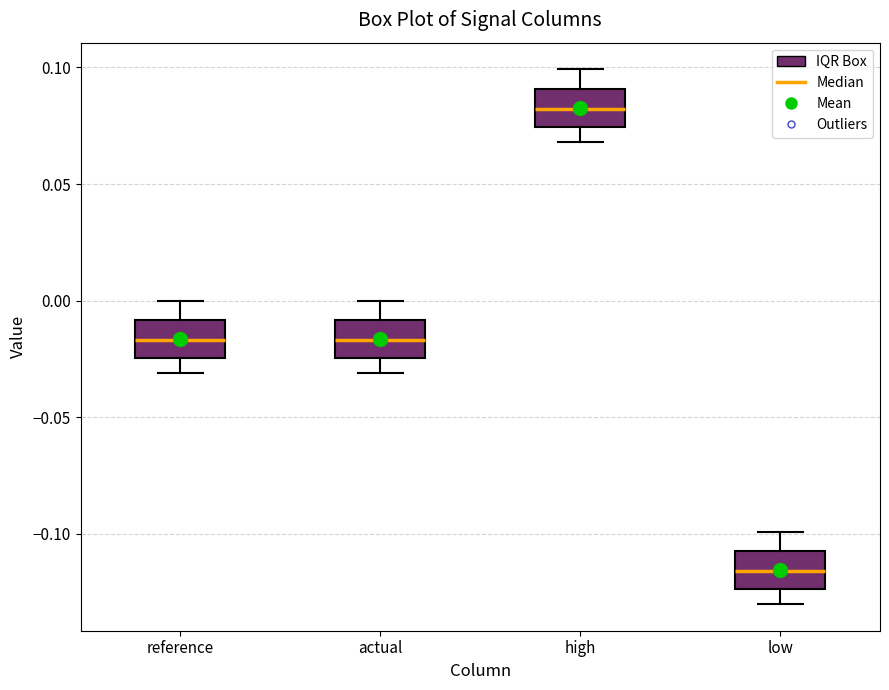

Reading left to right, transcribe this box plot: for each box, give where its median line is, the range the box spans, and where its two whiskers end, as read against the y-axis. The values are not printed on the chart, so give them approximately, as read against the axis.

reference: median -0.015, box -0.025 to -0.010, whiskers -0.030 to 0.000
actual: median -0.015, box -0.025 to -0.010, whiskers -0.030 to 0.000
high: median 0.080, box 0.075 to 0.090, whiskers 0.070 to 0.100
low: median -0.115, box -0.125 to -0.110, whiskers -0.130 to -0.100